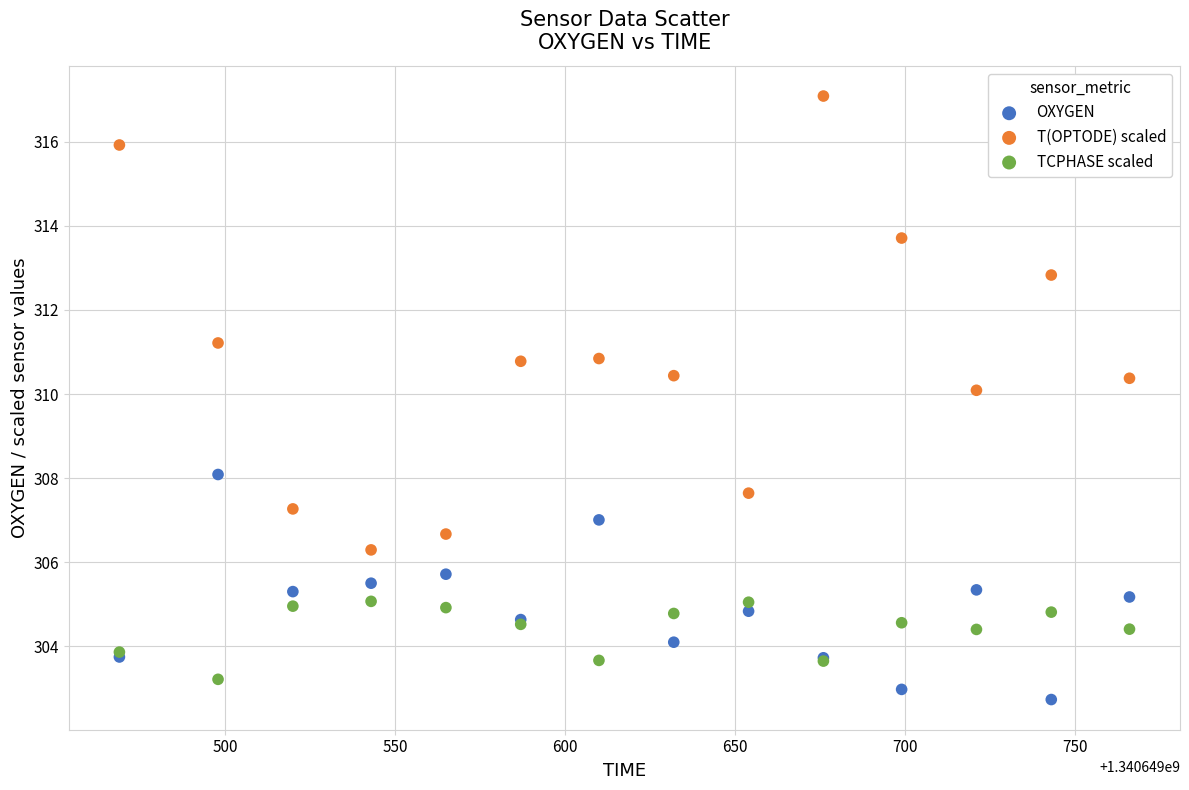

Across all series, what Y value is closest to 309?

308.1